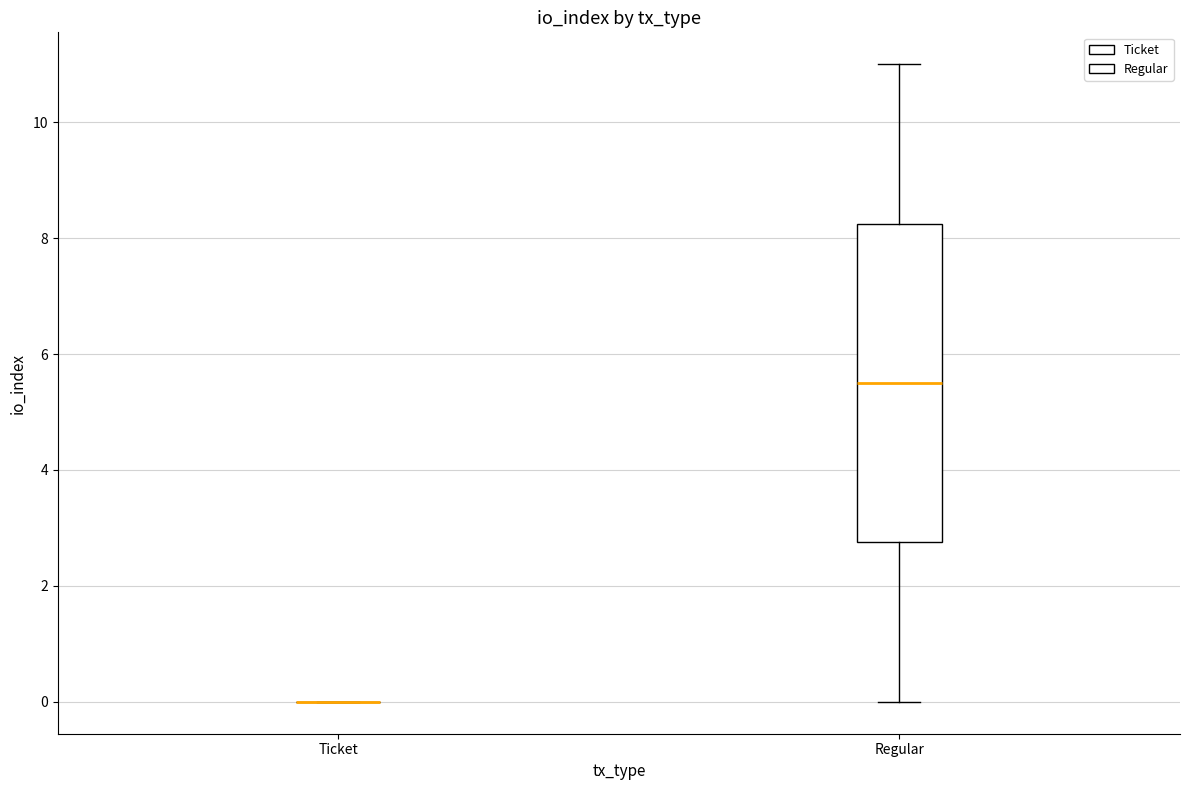

Comparing the boxes themselves (not the whiskers), which one is the tallest?

Regular